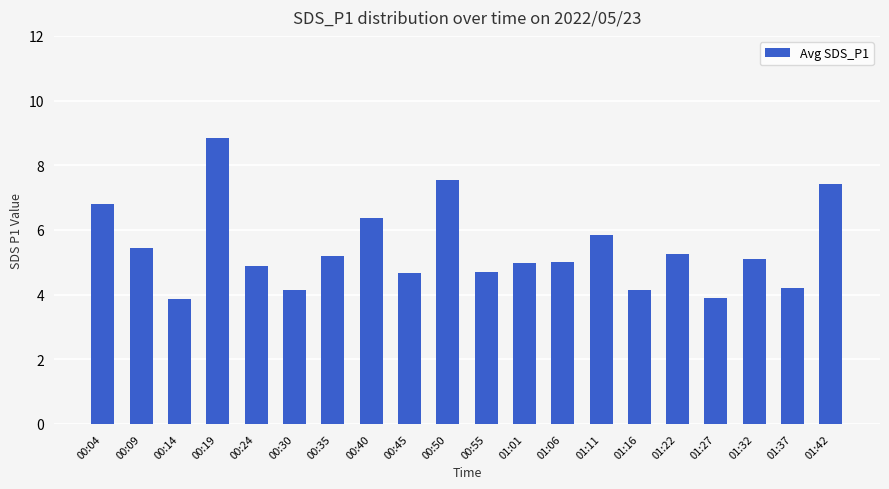

Are the bars grouped side by side (vs. stacked)?

No